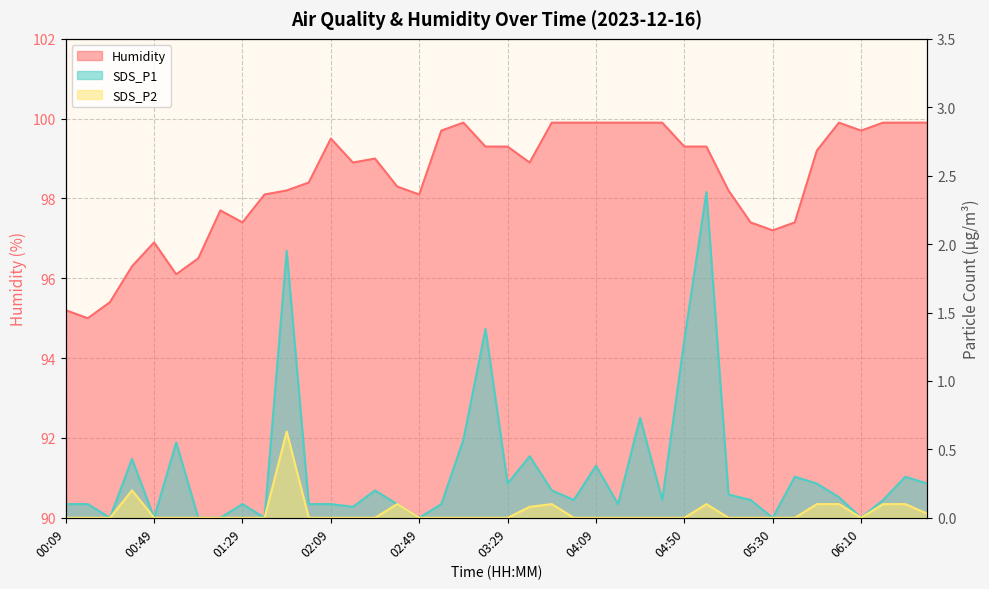

Is it true that SDS_P2 equals 0.0 at 03:29?

True